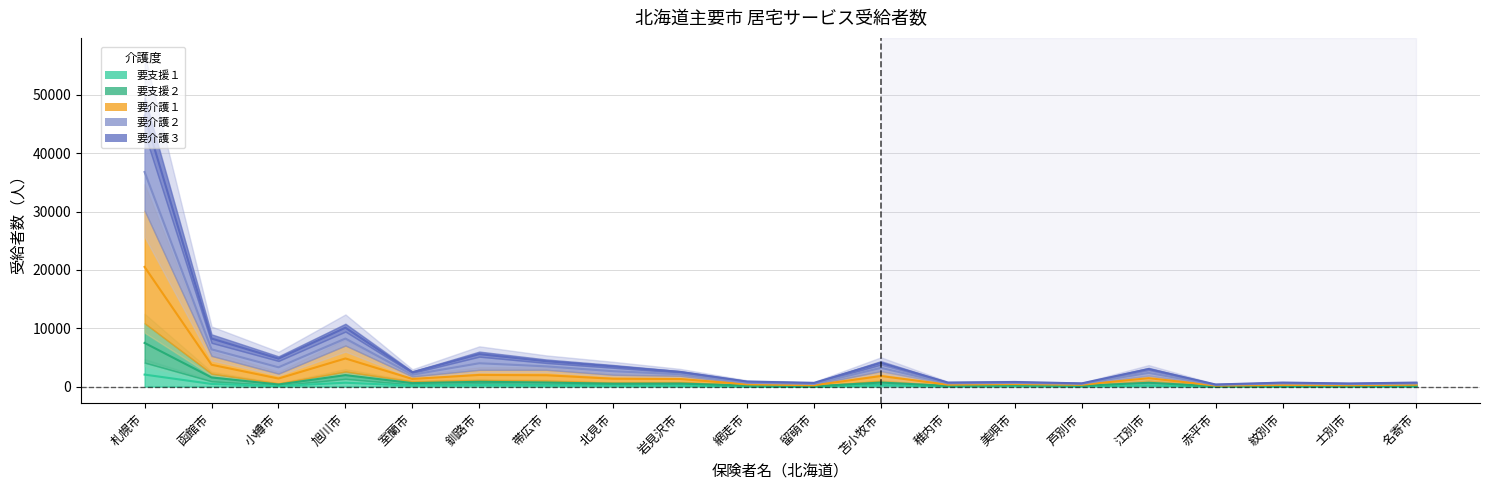

Does the chart display data point markers on the line(s)?

No